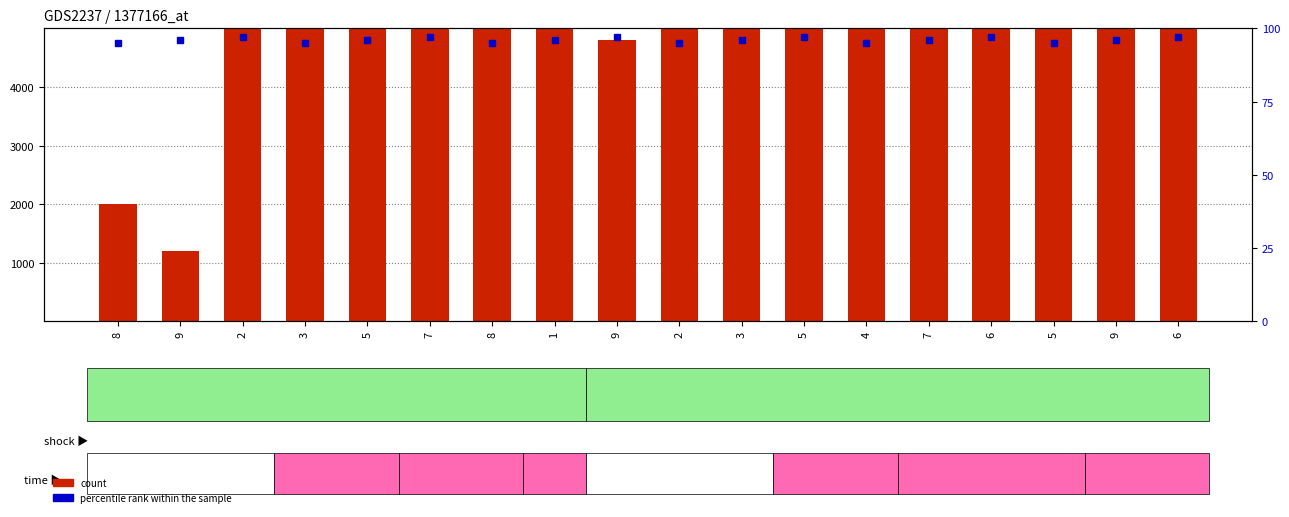

Is it true that count equals 2091 at 9?

False